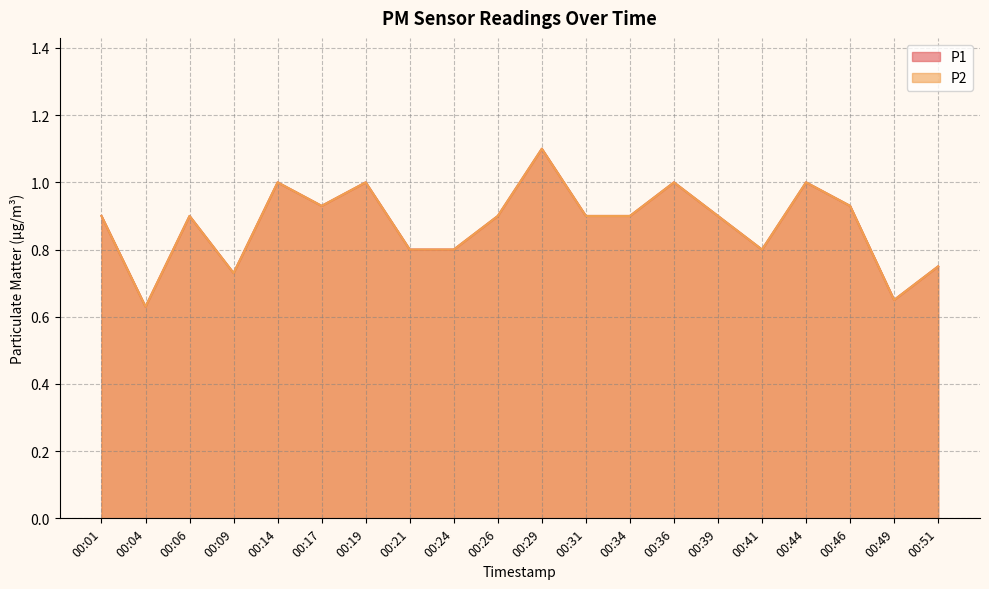

True or false: P1 and P2 cross at least once.

False